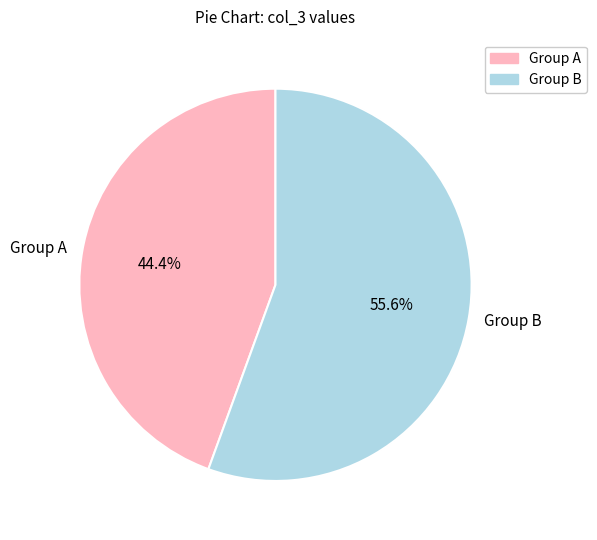

Between Group B and Group A, which is larger?

Group B